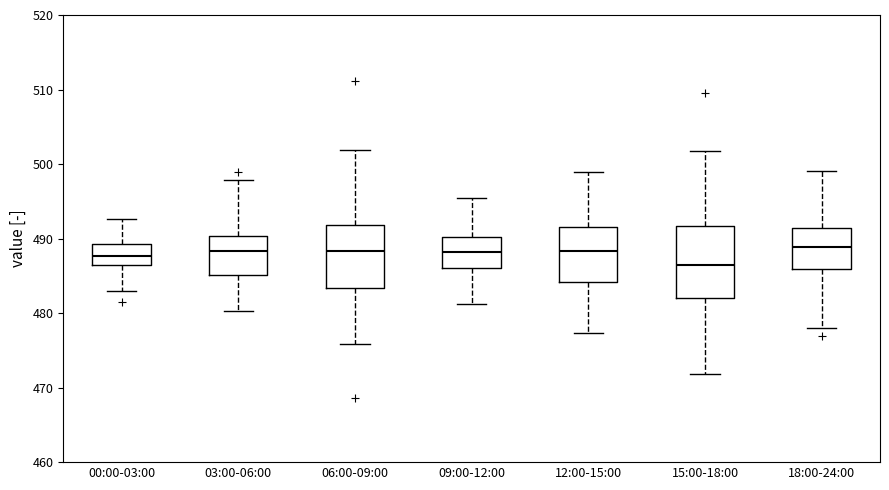

Comparing the boxes themselves (not the whiskers), which one is the tallest?

15:00-18:00